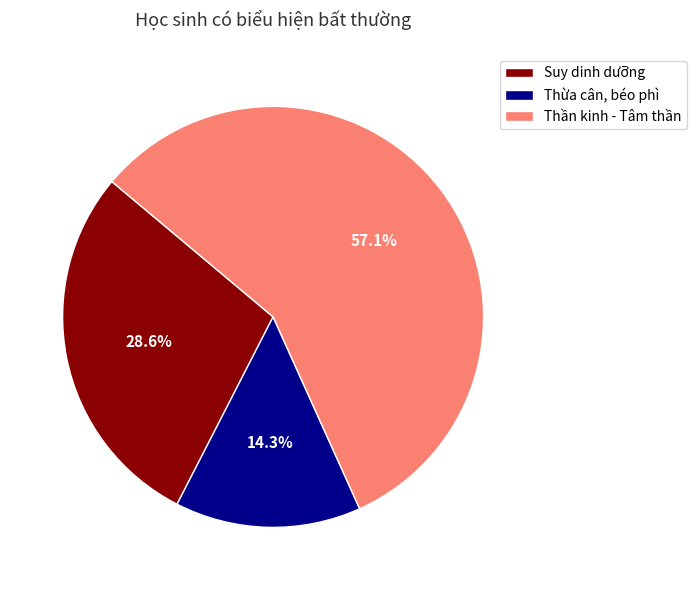

How many slices are in this pie chart?

3